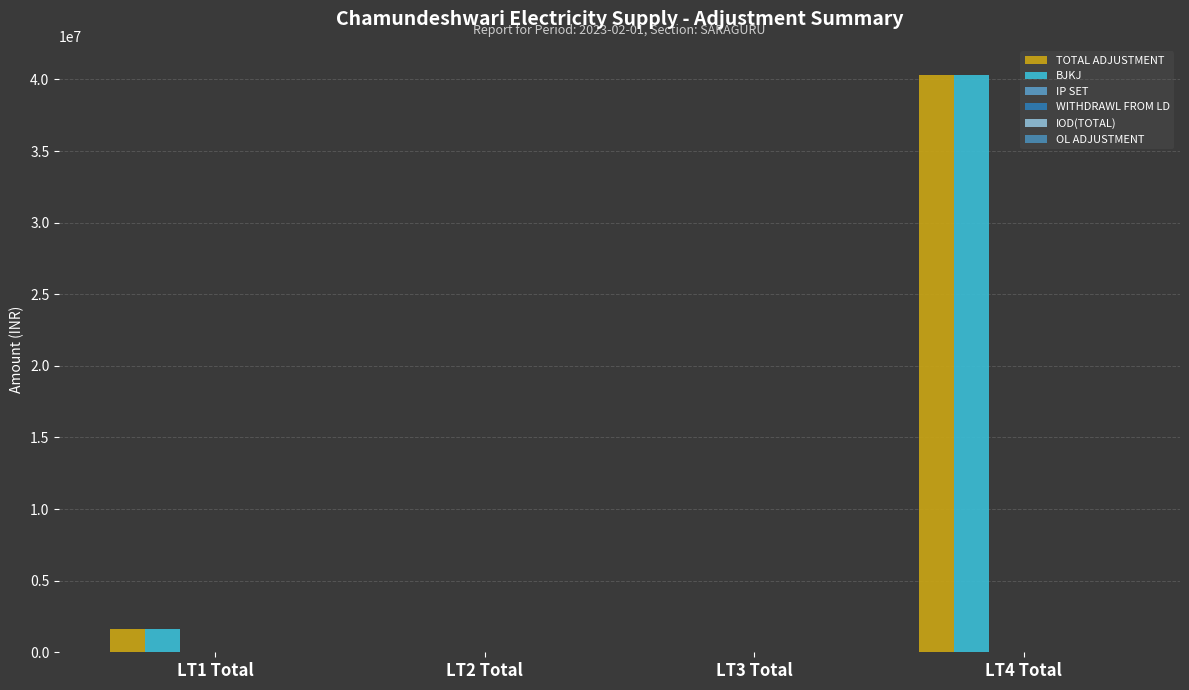

List the labels in order of WITHDRAWL FROM LD value, smallest first.

LT1 Total, LT2 Total, LT4 Total, LT3 Total